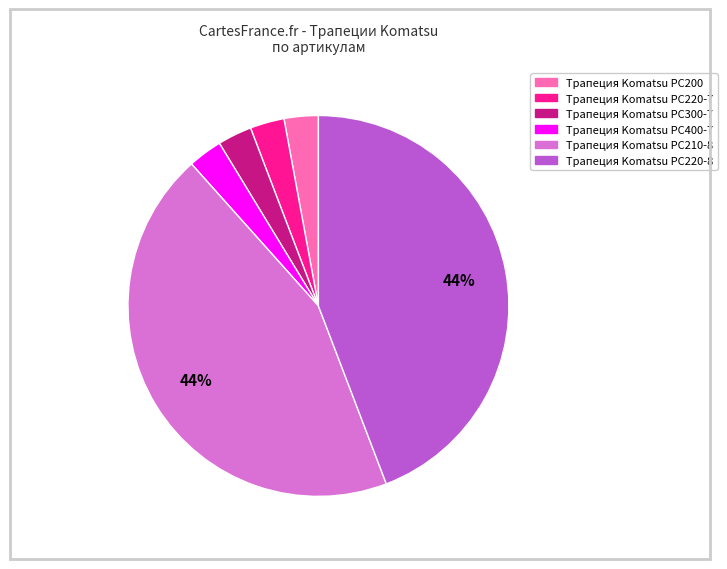

Is it true that Трапеция Komatsu PC200 is 3% of the pie?

True